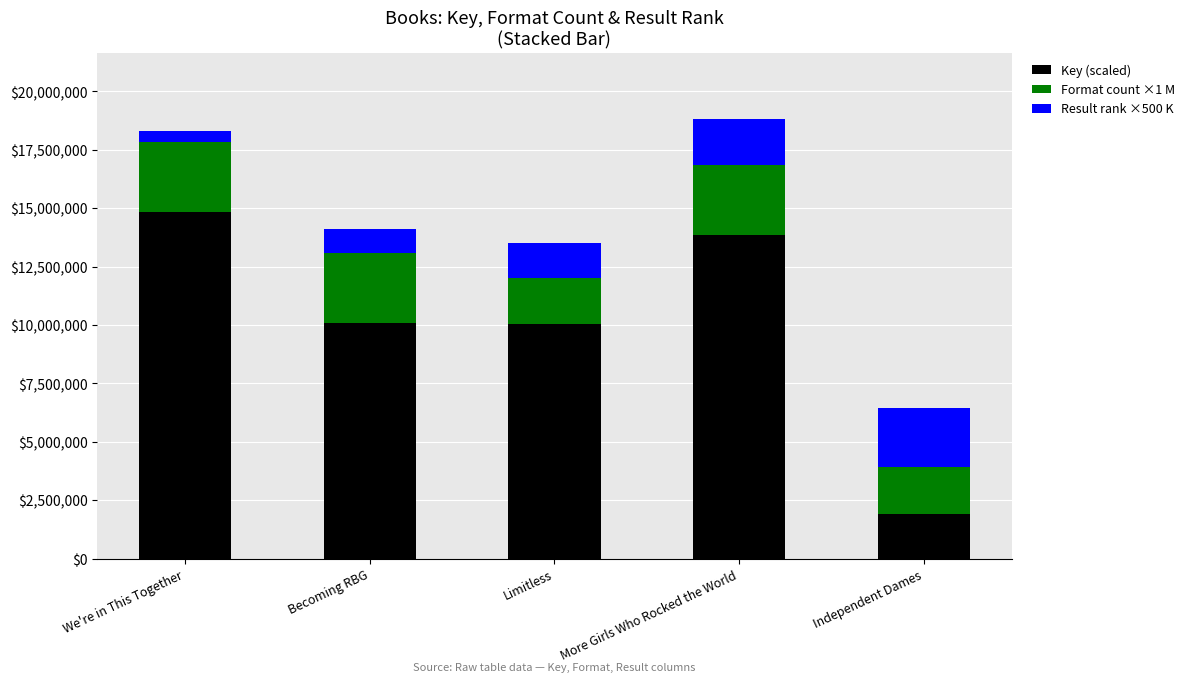

What is the total value across all series at We're in This Together?

18325311.4